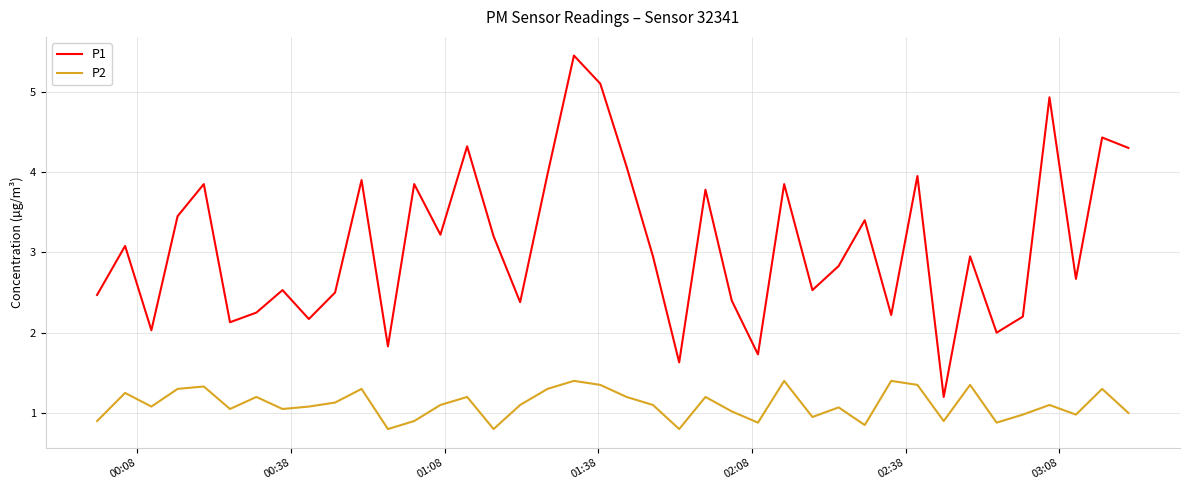

List the series in order of their peak value, lowest first.

P2, P1